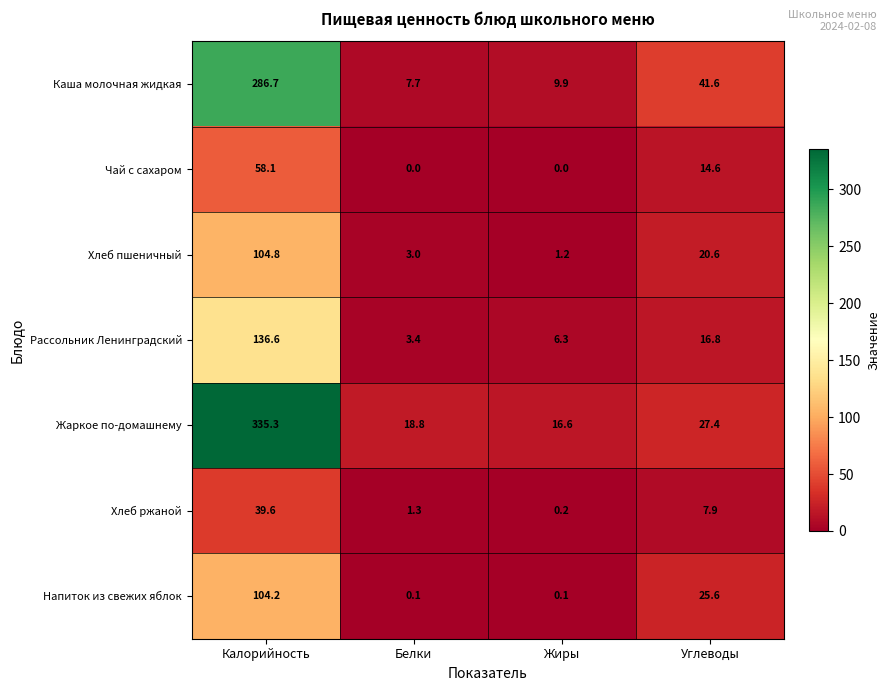

Reading left to right, extract all data points from this chart.

Каша молочная жидкая: 286.7	7.7	9.9	41.6
Чай с сахаром: 58.1	0.0	0.0	14.6
Хлеб пшеничный: 104.8	3.0	1.2	20.6
Рассольник Ленинградский: 136.6	3.4	6.3	16.8
Жаркое по-домашнему: 335.3	18.8	16.6	27.4
Хлеб ржаной: 39.6	1.3	0.2	7.9
Напиток из свежих яблок: 104.2	0.1	0.1	25.6